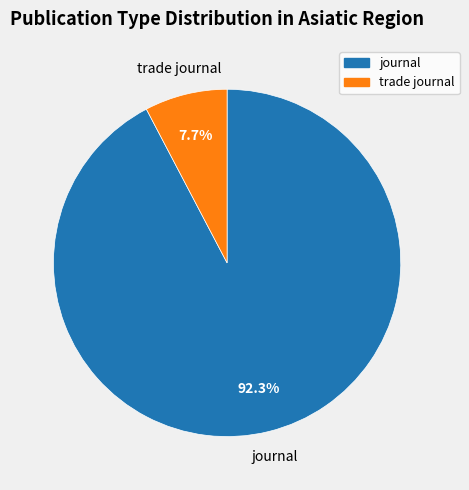

What is the largest slice in the pie chart?

journal